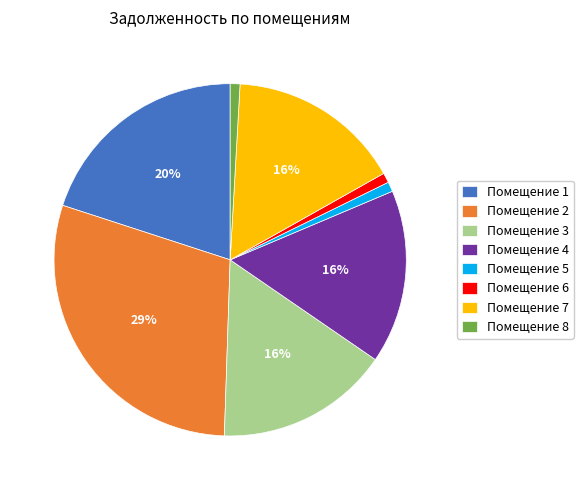

Is it true that Помещение 2 is 29% of the pie?

True